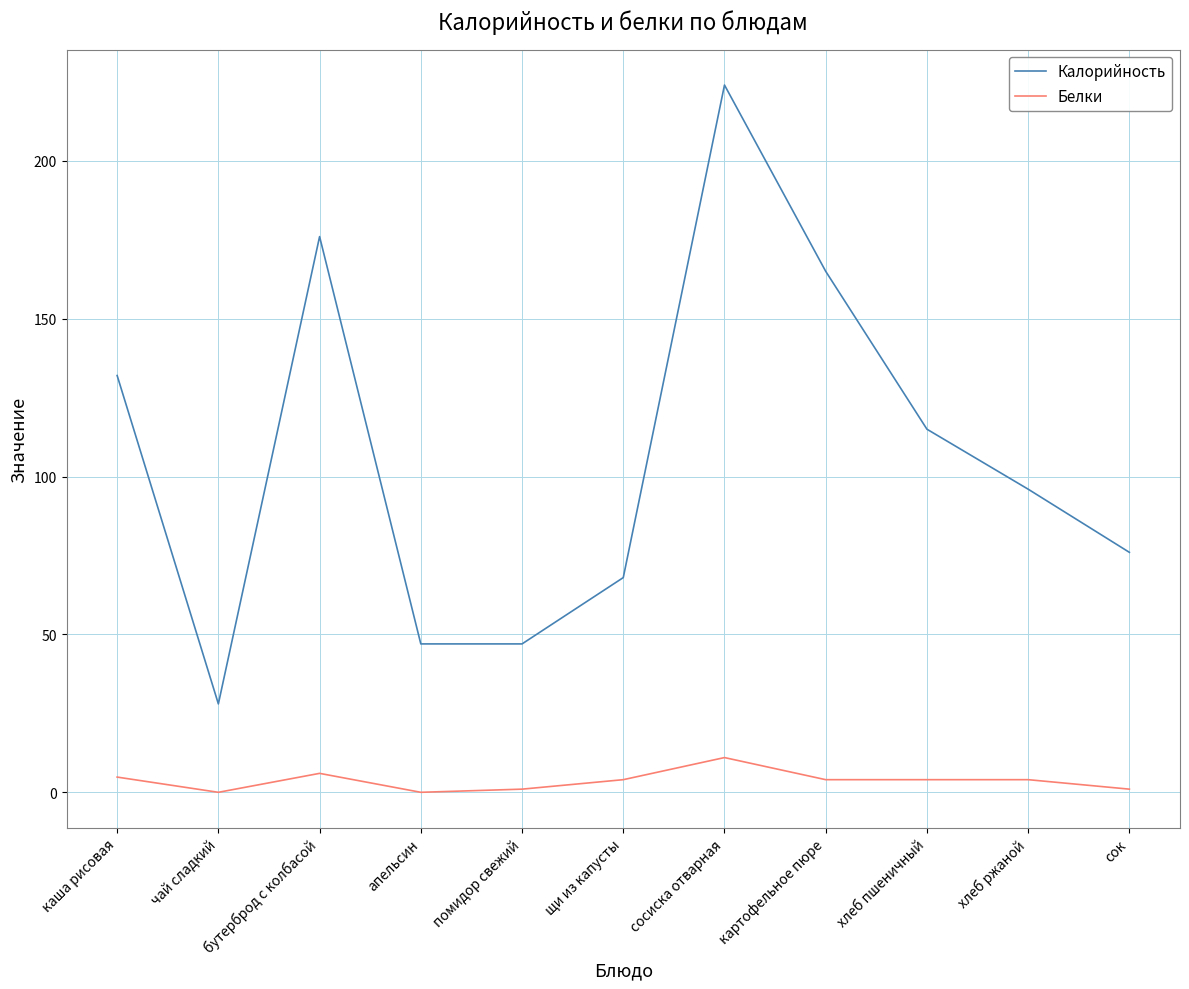

At which category is the sum across all series the highest?

сосиска отварная